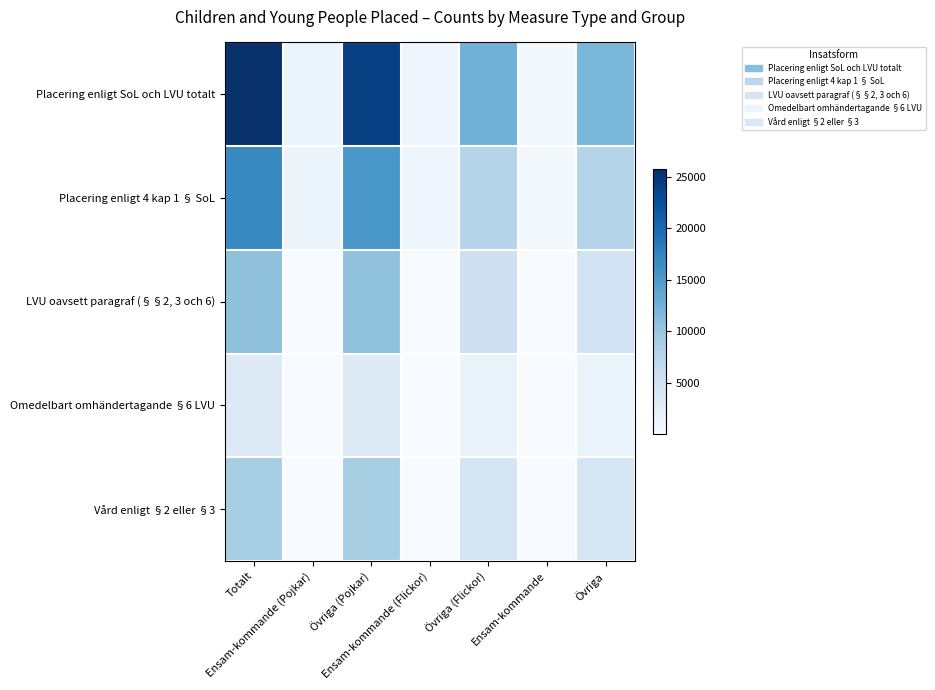

Reading right to left, what are all the values shown in this chart?

Placering enligt SoL och LVU totalt: Övriga=11809	Ensam-kommande=484	Övriga (Flickor)=12376	Ensam-kommande (Flickor)=1079	Övriga (Pojkar)=24185	Ensam-kommande (Pojkar)=1563	Totalt=25748
Placering enligt 4 kap 1 § SoL: Övriga=7696	Ensam-kommande=479	Övriga (Flickor)=7734	Ensam-kommande (Flickor)=1071	Övriga (Pojkar)=15430	Ensam-kommande (Pojkar)=1550	Totalt=16980
LVU oavsett paragraf (§§2, 3 och 6): Övriga=5029	Ensam-kommande=9	Övriga (Flickor)=5507	Ensam-kommande (Flickor)=19	Övriga (Pojkar)=10536	Ensam-kommande (Pojkar)=28	Totalt=10564
Omedelbart omhändertagande §6 LVU: Övriga=1568	Ensam-kommande=5	Övriga (Flickor)=1685	Ensam-kommande (Flickor)=10	Övriga (Pojkar)=3253	Ensam-kommande (Pojkar)=15	Totalt=3268
Vård enligt §2 eller §3: Övriga=4176	Ensam-kommande=6	Övriga (Flickor)=4616	Ensam-kommande (Flickor)=13	Övriga (Pojkar)=8792	Ensam-kommande (Pojkar)=19	Totalt=8811